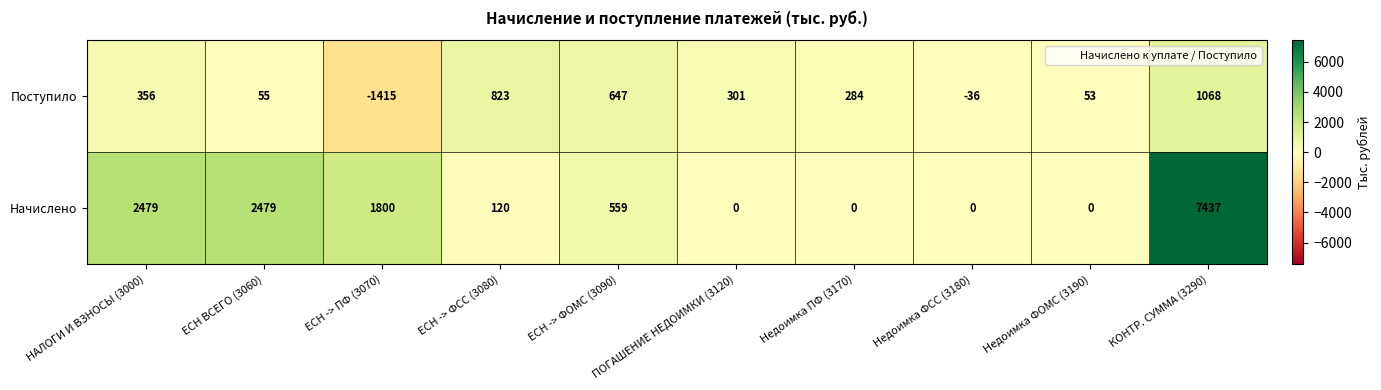

Rank the series by their maximum value, from lowest to highest.

Поступило, Начислено